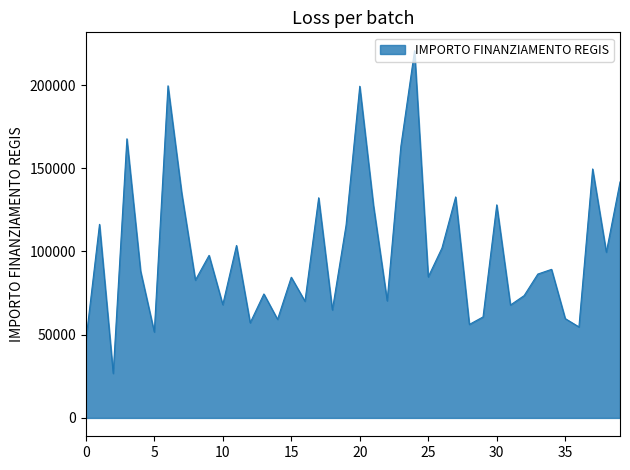

What is the smallest value displayed?

26730.0